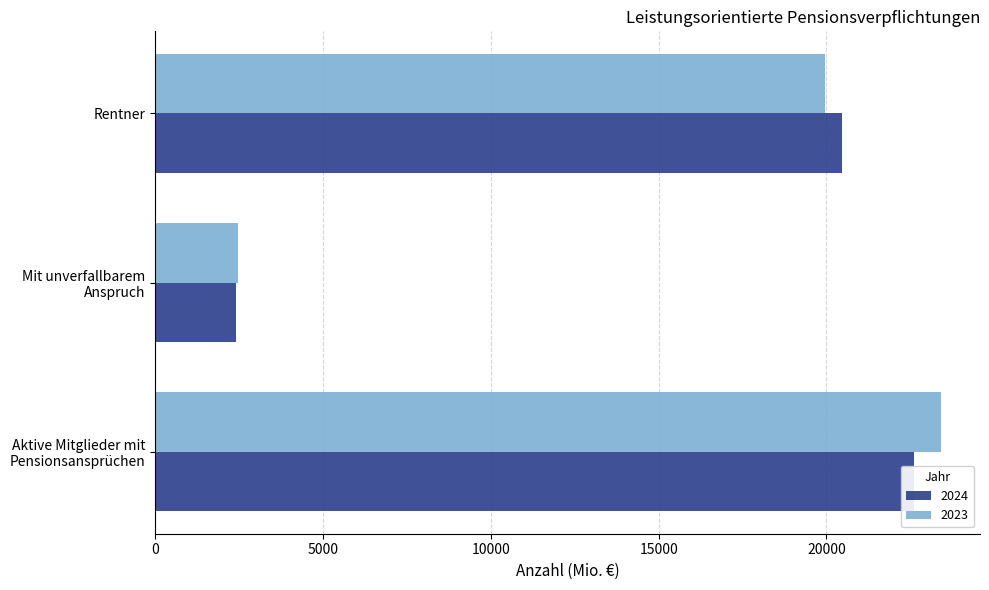

What is the highest value of the 2023 series?

23408